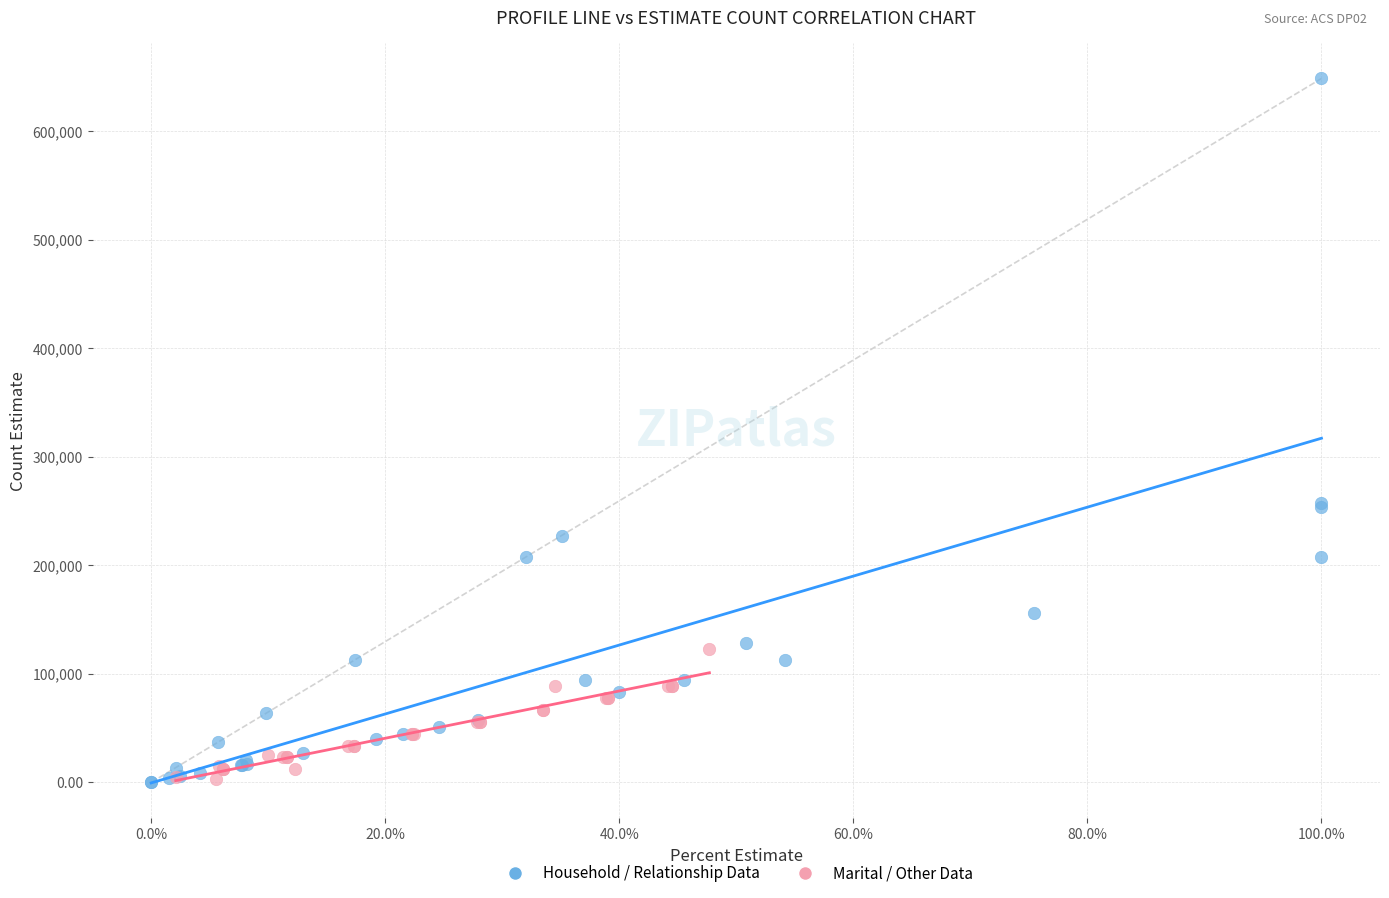

Which series contains the highest Y value?

Household / Relationship Data